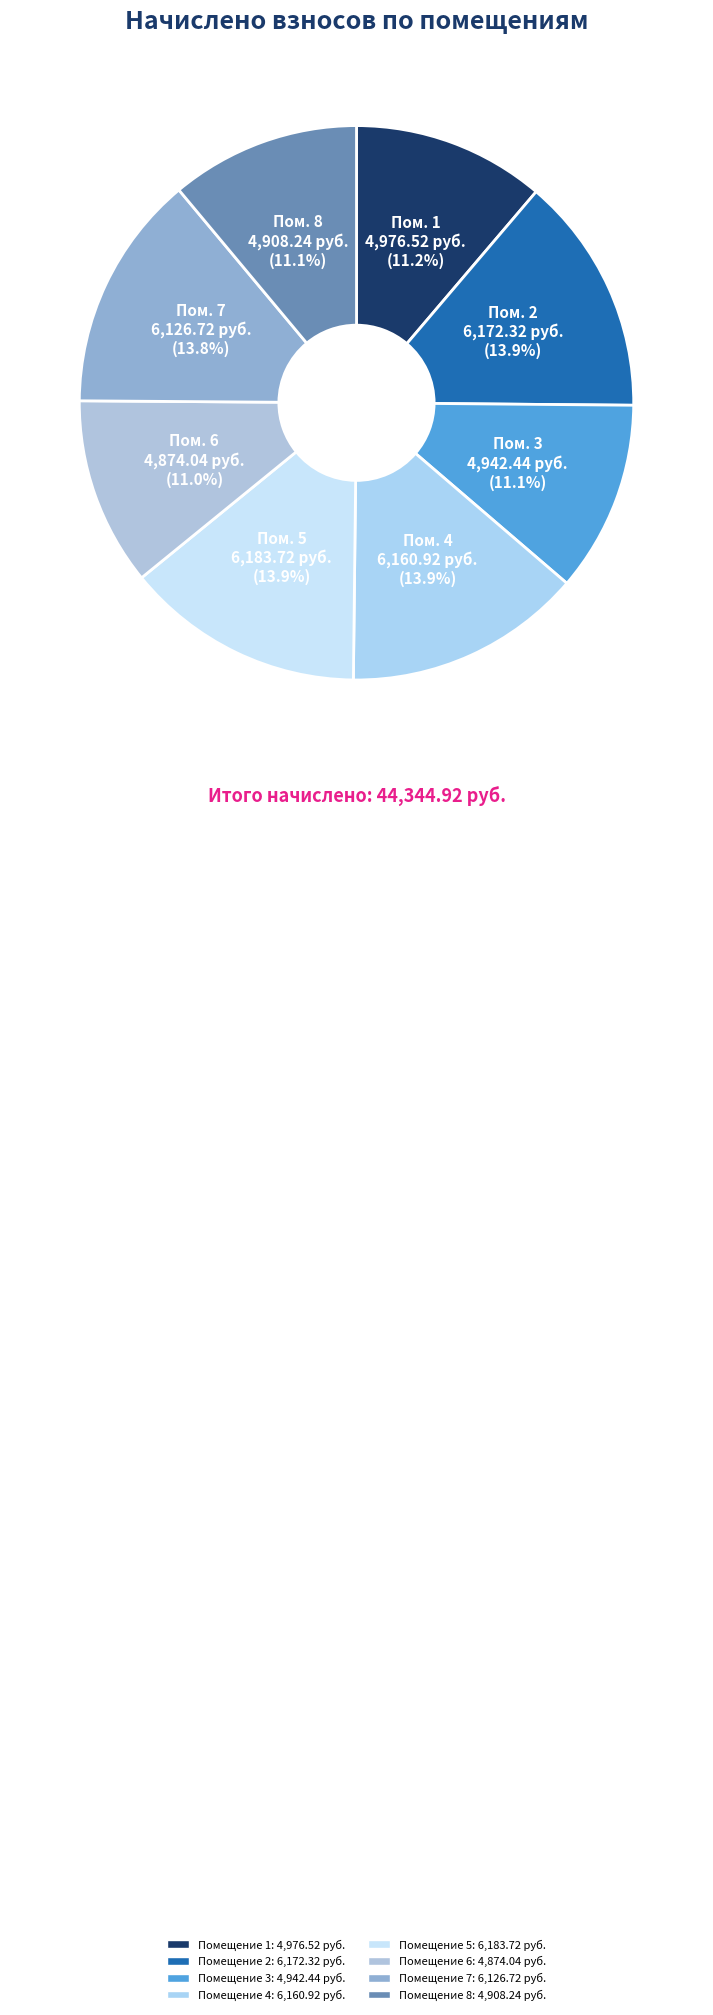

Which slice is the smallest?

6